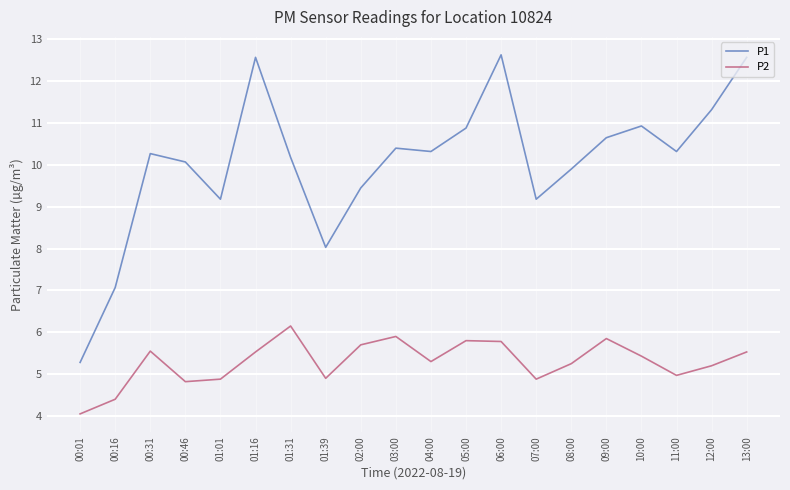

What is the maximum value for P2?

6.2